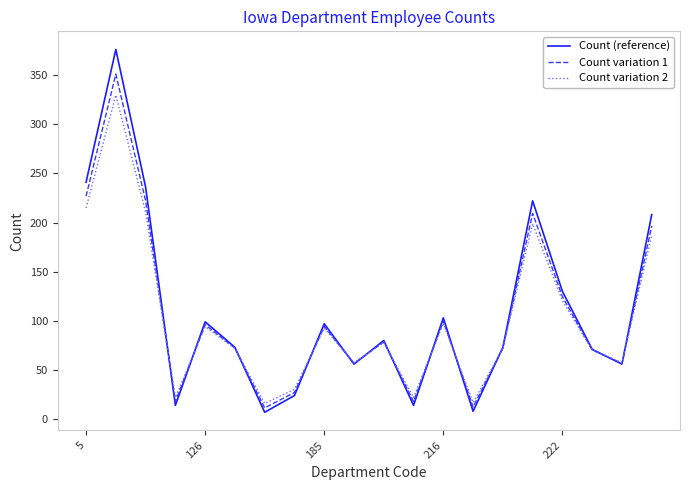

List the series in order of their peak value, highest first.

Count (reference), Count variation 1, Count variation 2